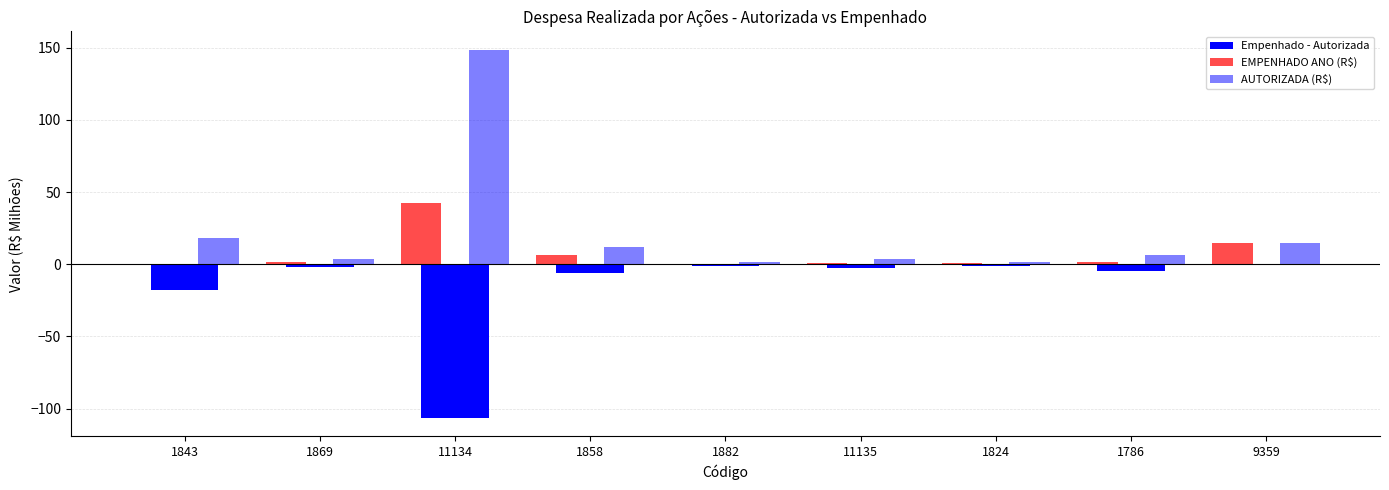

Are the bars horizontal?

No